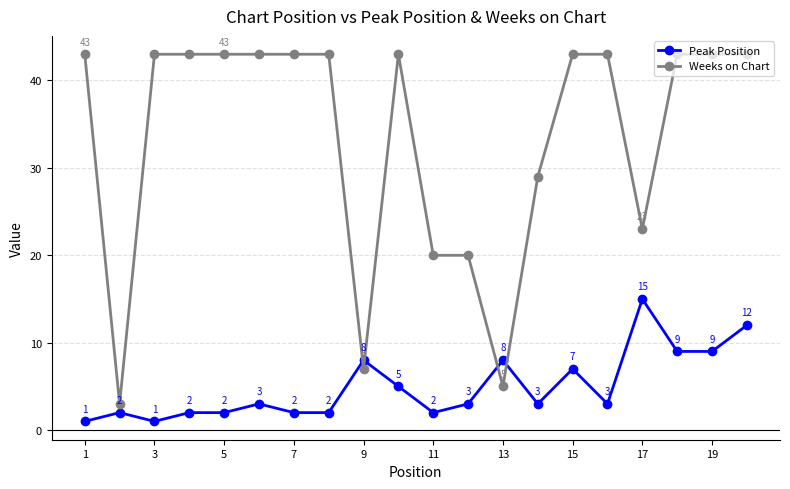

List the series in order of their overall mean, highest first.

Weeks on Chart, Peak Position